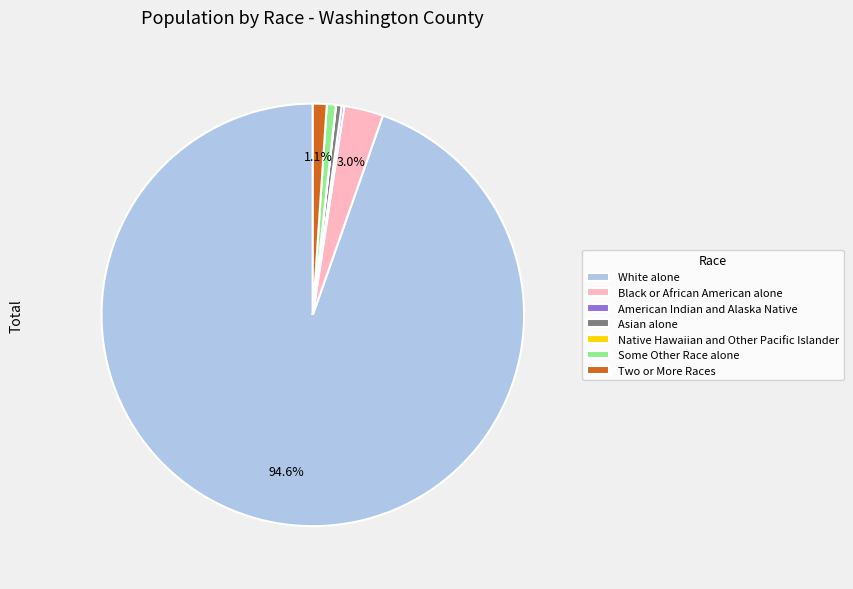

Which slice represents more than half of the pie?

White alone